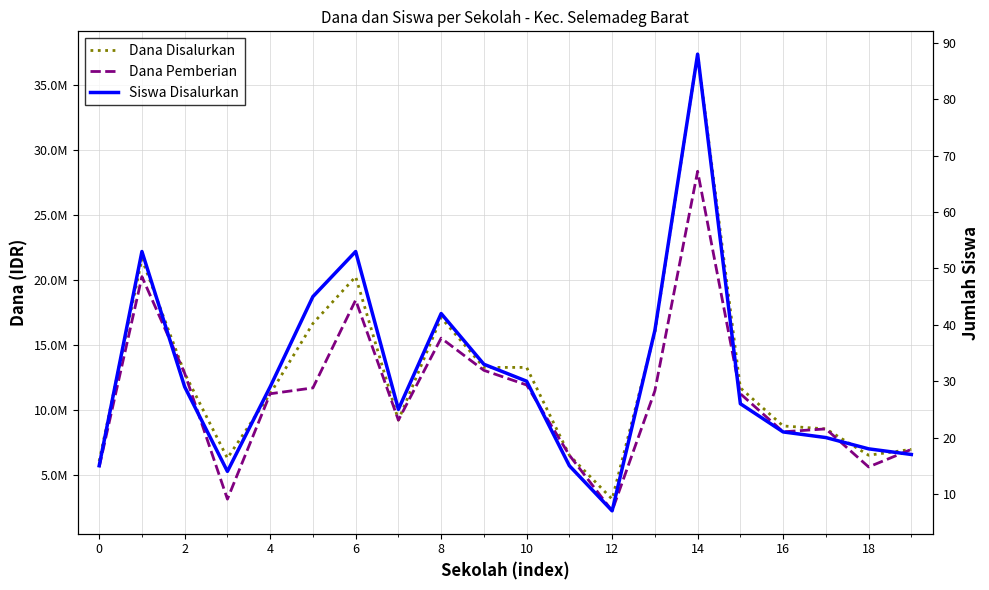

True or false: Dana Disalurkan and Dana Pemberian cross at least once.

False